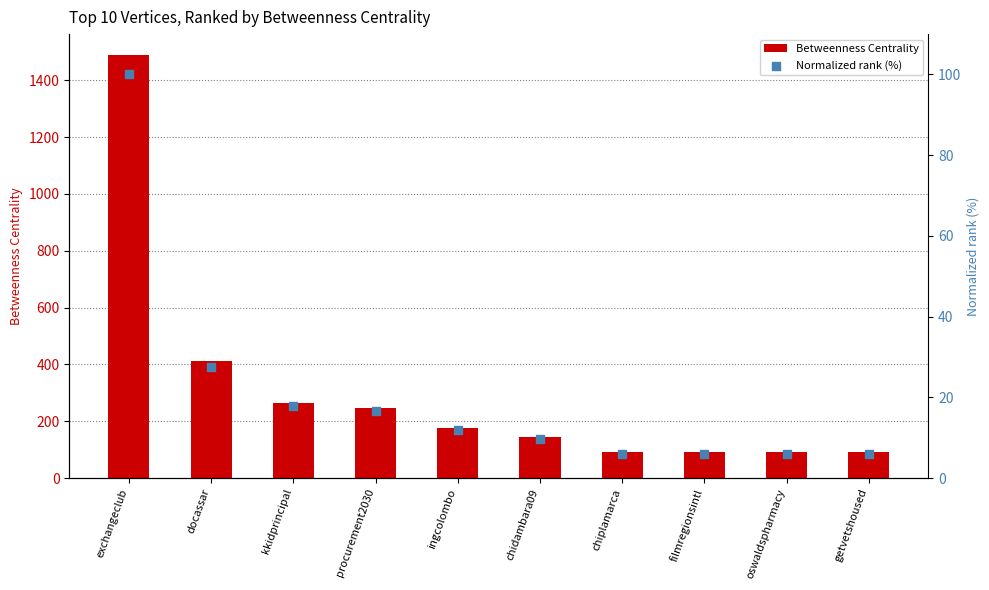

At which category is the sum across all series the highest?

exchangeclub